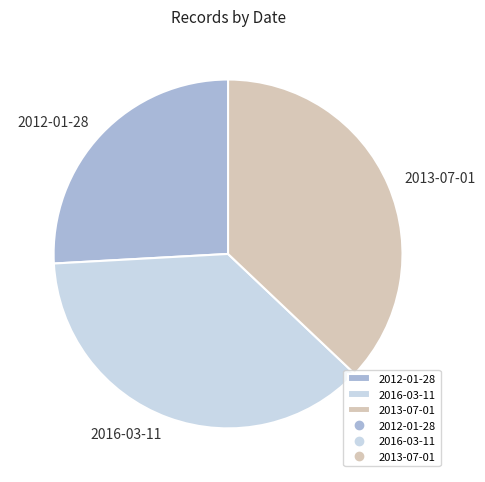

Is the sum of 2012-01-28 and 2016-03-11 greater than half?

Yes